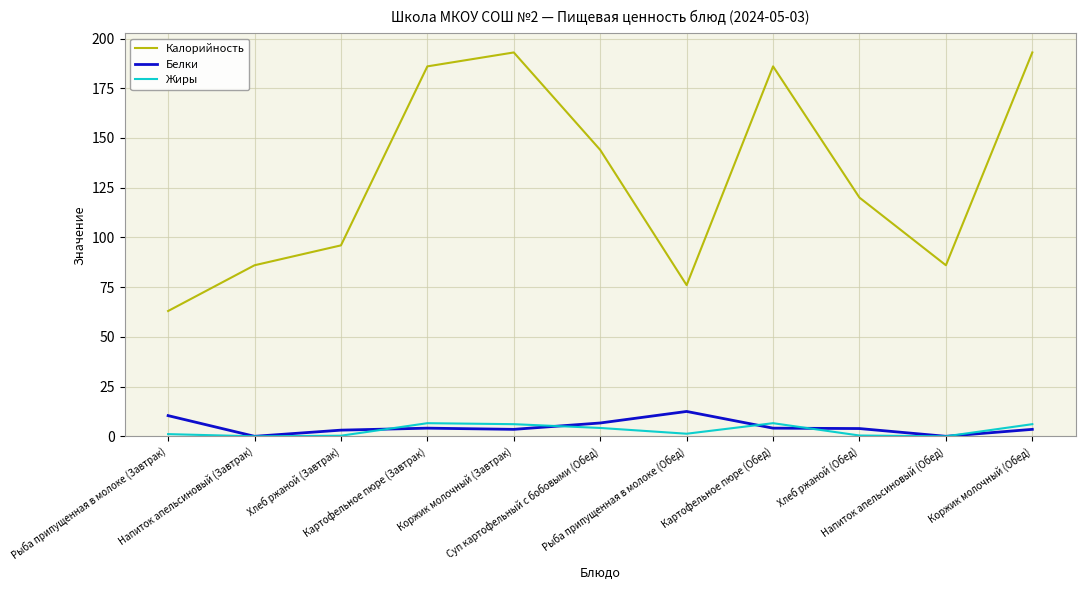

True or false: Калорийность and Жиры intersect in this chart.

False